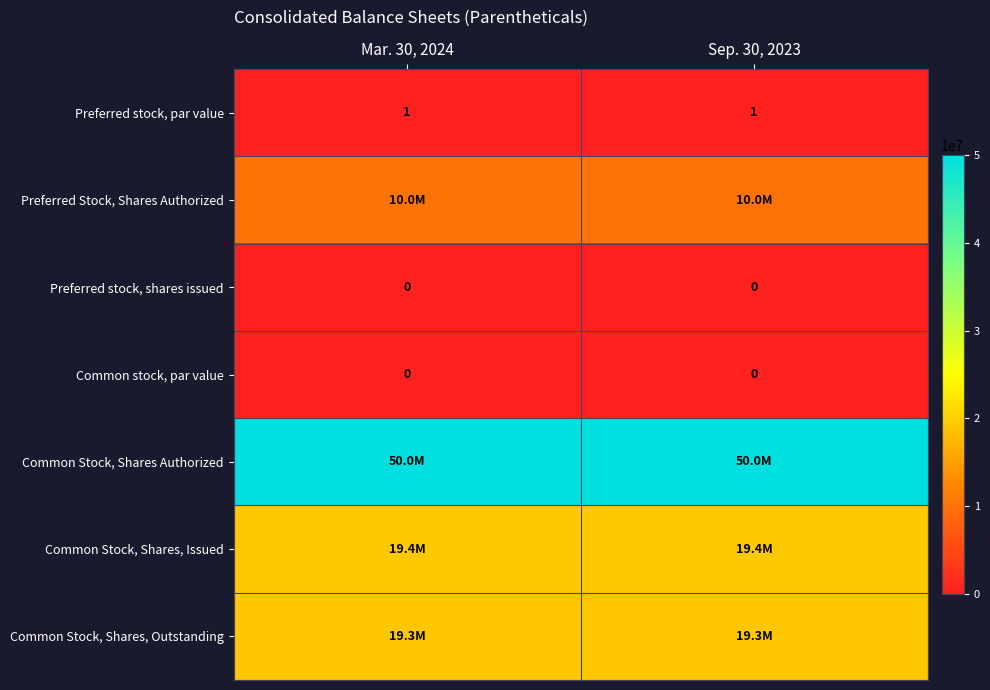

What is the greatest value displayed?

50000000